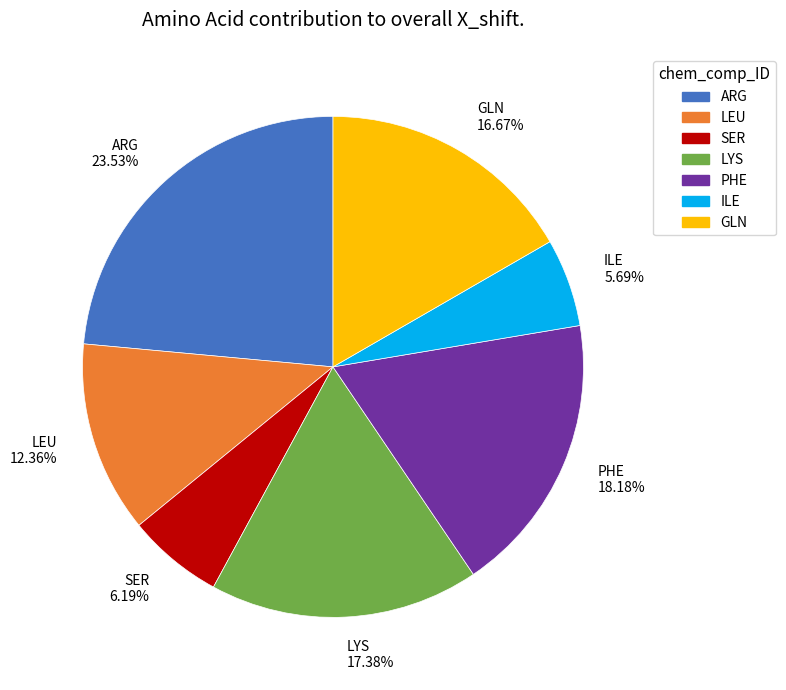

Which slice is the largest?

ARG